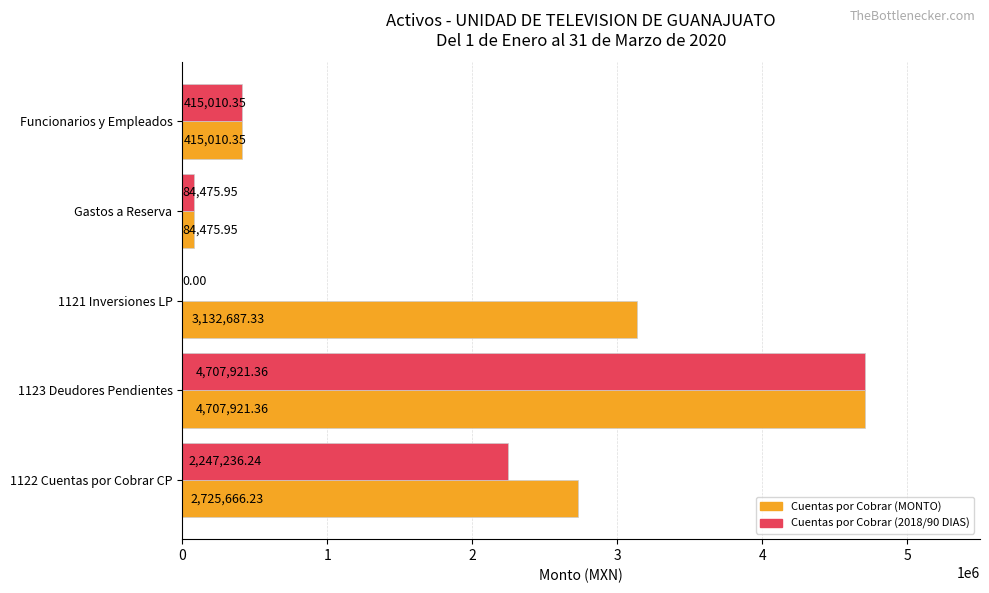

At which category is the sum across all series the highest?

1123 Deudores Pendientes